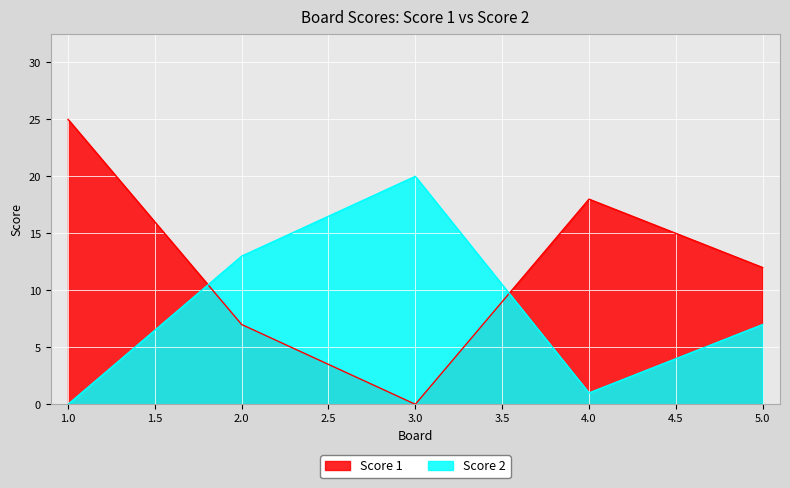

Between which two adjacent categories do Score 1 and Score 2 first intersect?

1.0 and 2.0